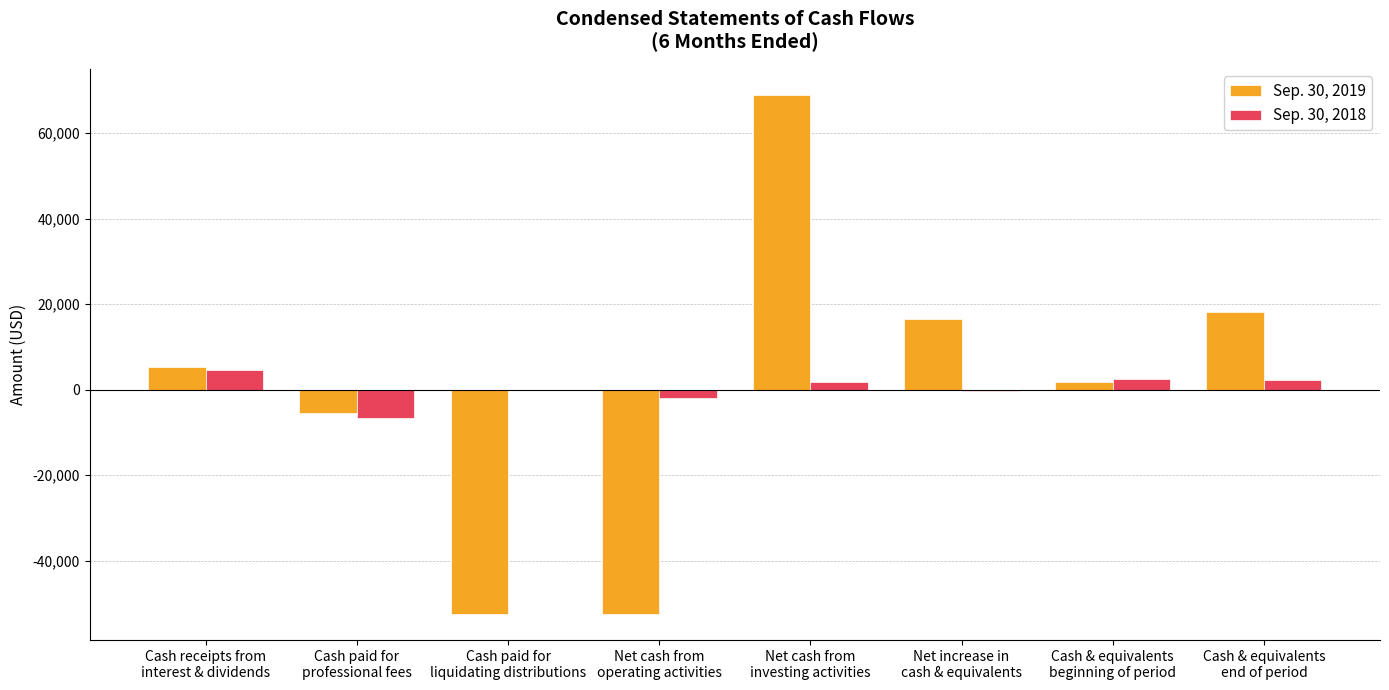

What is the spread (max minus min) of values at Cash & equivalents
beginning of period?

738